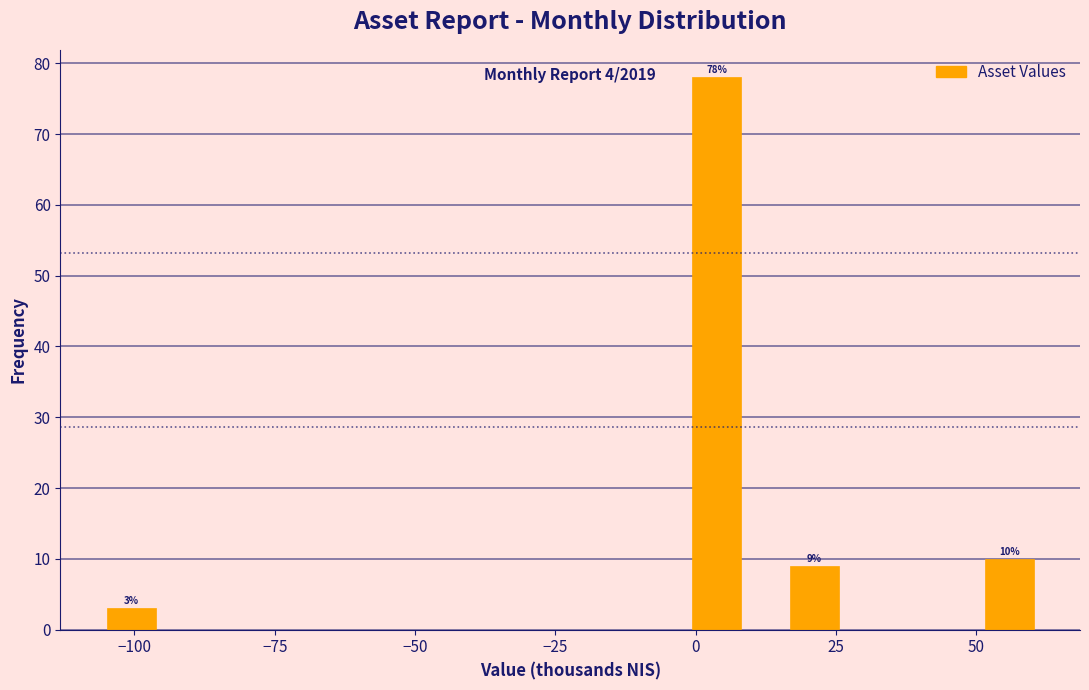

Read against the x-axis, roughly where is the centre of the tallest bar?

5